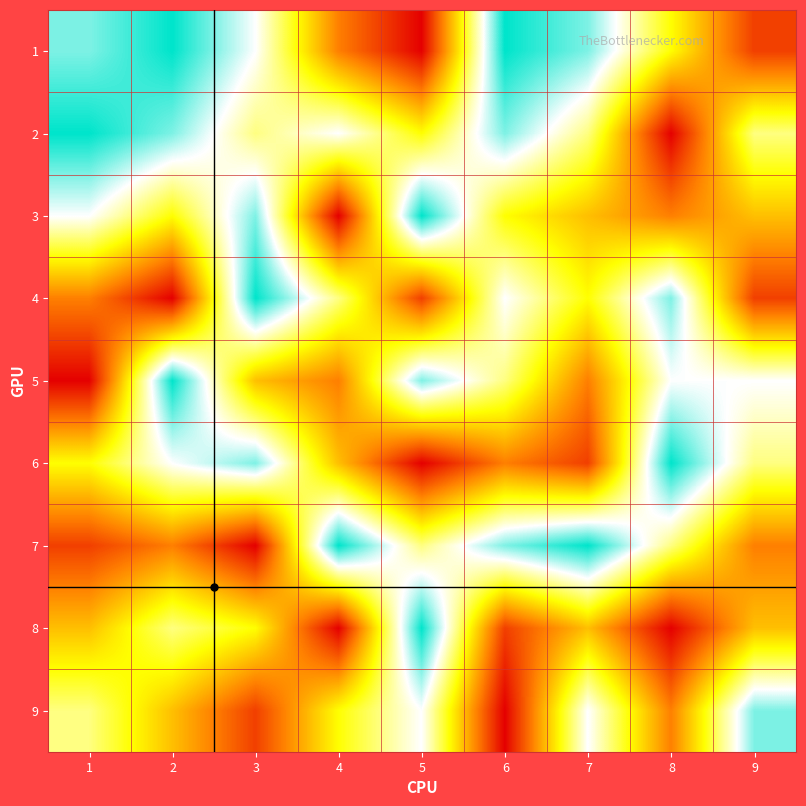

At how many categories does at least one series exceed 1?

9